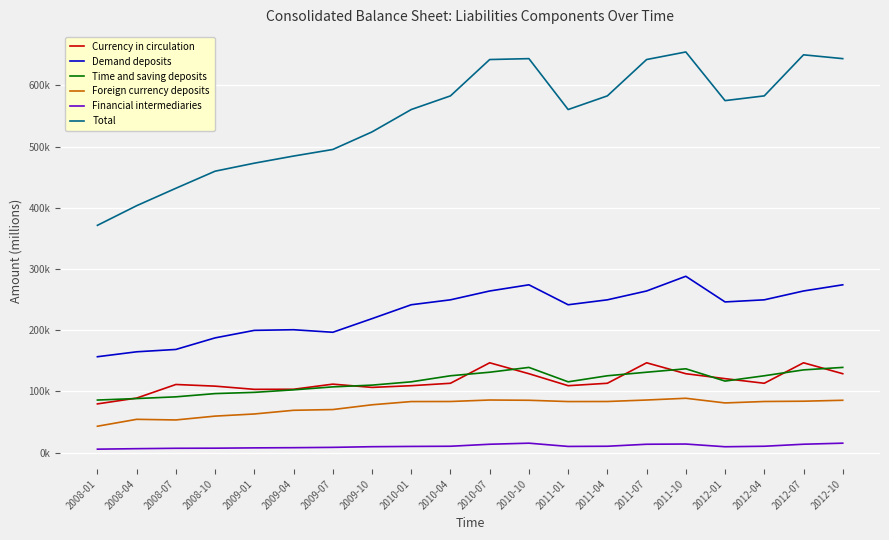

True or false: Financial intermediaries and Foreign currency deposits intersect in this chart.

False